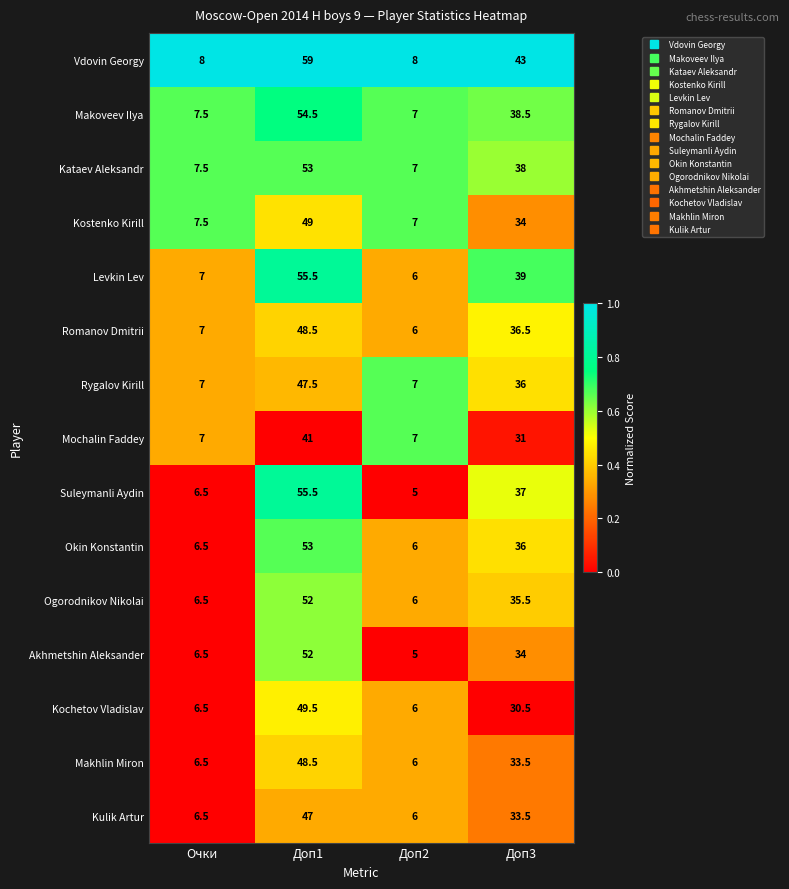

Is the value of Kulik Artur at Доп2 greater than the value of Akhmetshin Aleksander at Доп1?

No